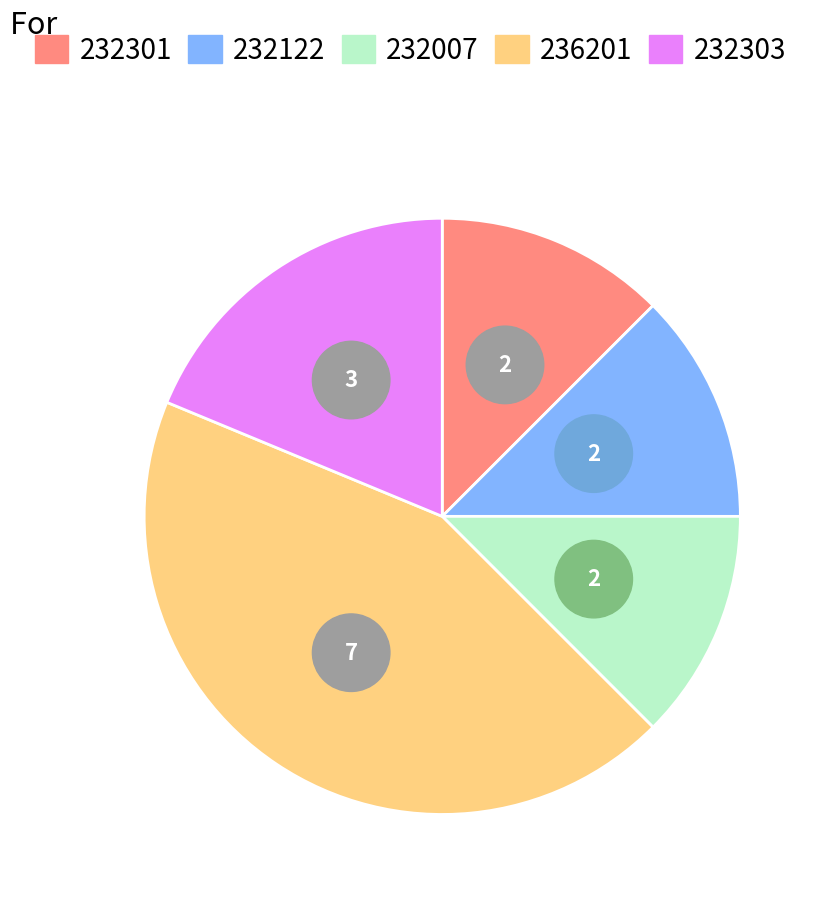

Approximately how many times larger is the value at 236201 compared to 232303?

2.3